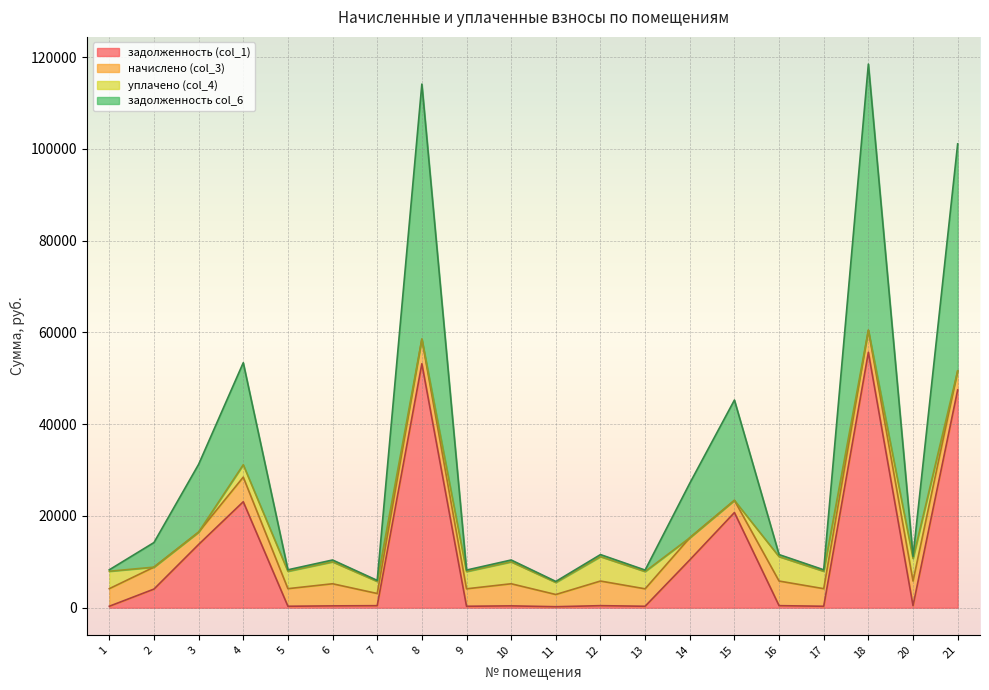

What is the total value across all series at 2?

14204.4